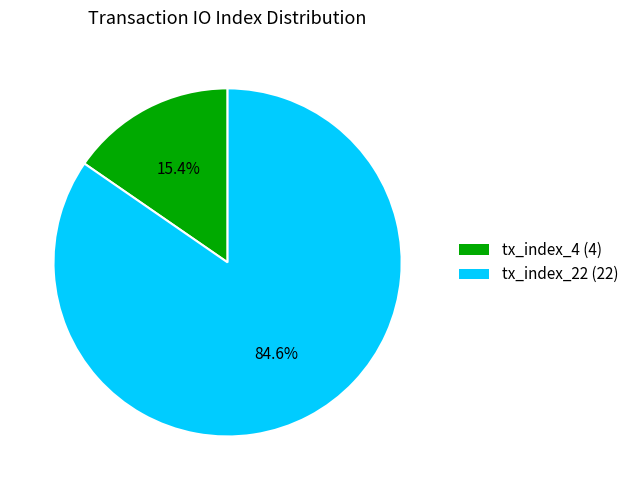

Which category has the smallest portion of the pie?

tx_index_4